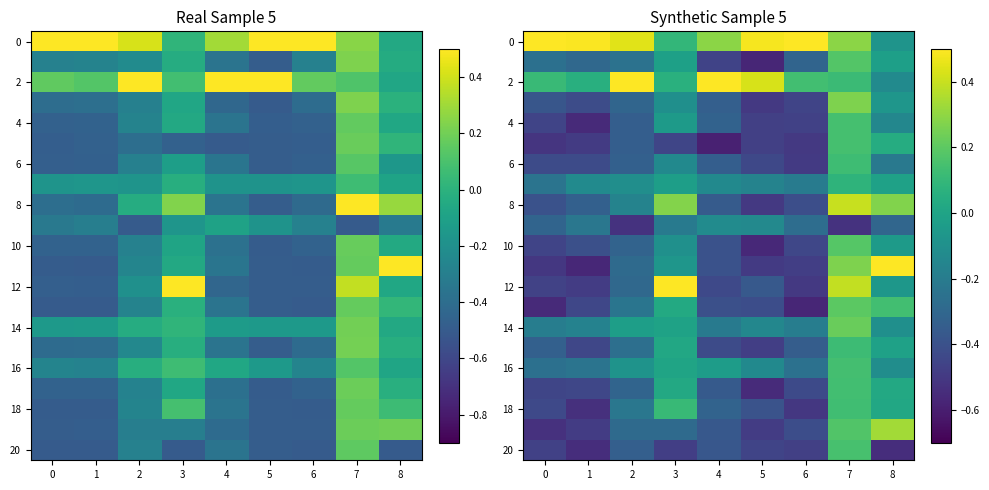

Which label corresponds to the largest value in the chart?

6